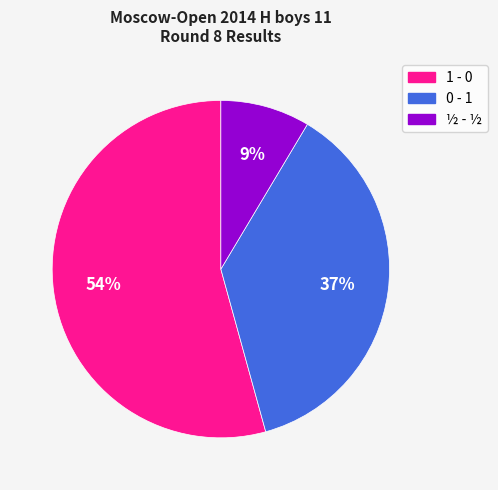

Combined, do 1 - 0 and ½ - ½ account for over 50%?

Yes